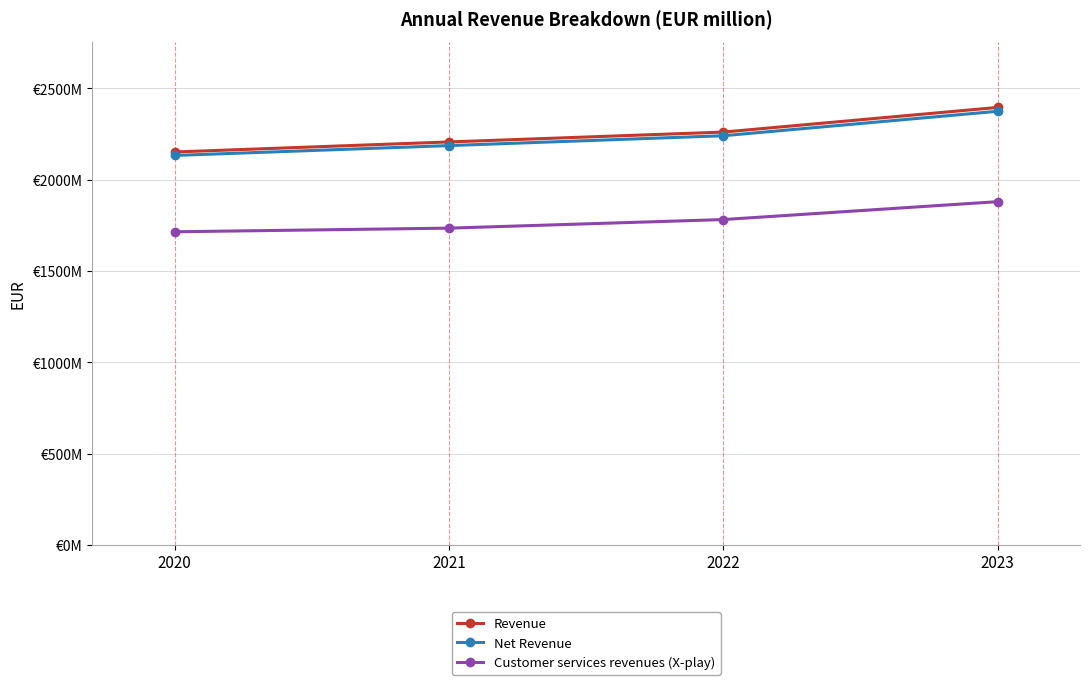

Is this an area chart (filled region under the line)?

No